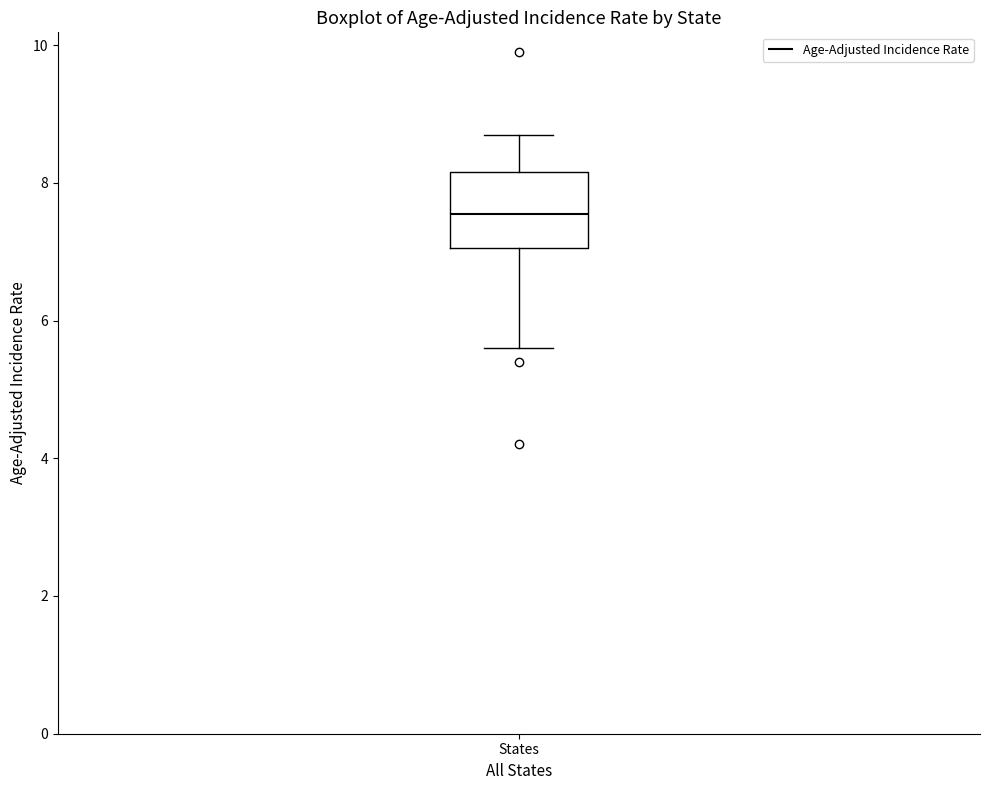

Where does the lower whisker of the box for States end on the y-axis? The values are not printed on the chart, so give them approximately, as read against the axis.

5.6